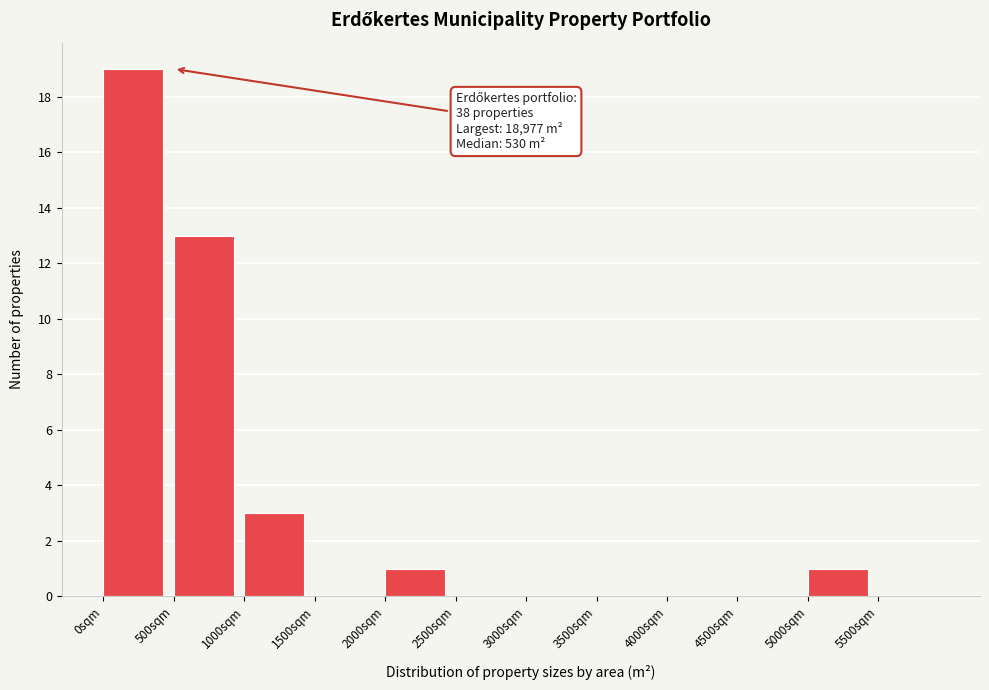

Over which range of the x-axis is the bar tallest?

0 to 500